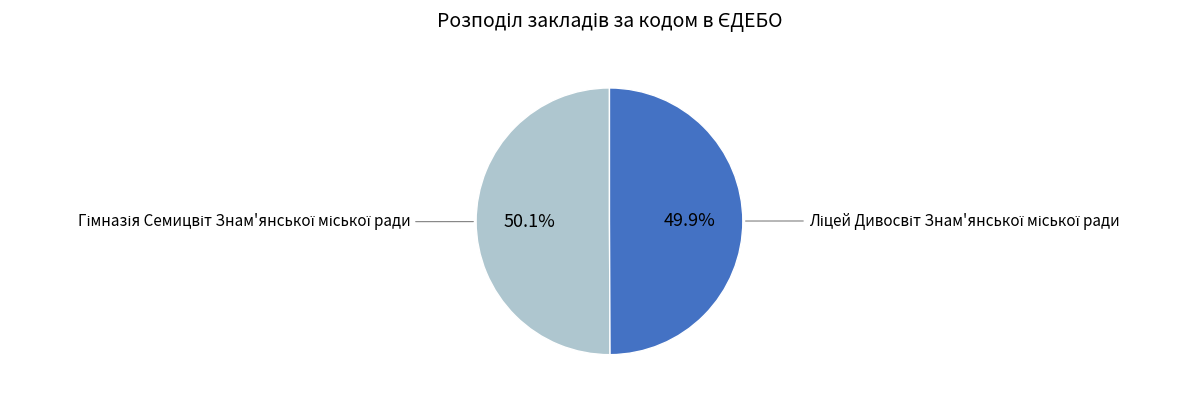

Is there a majority slice in this chart?

Yes